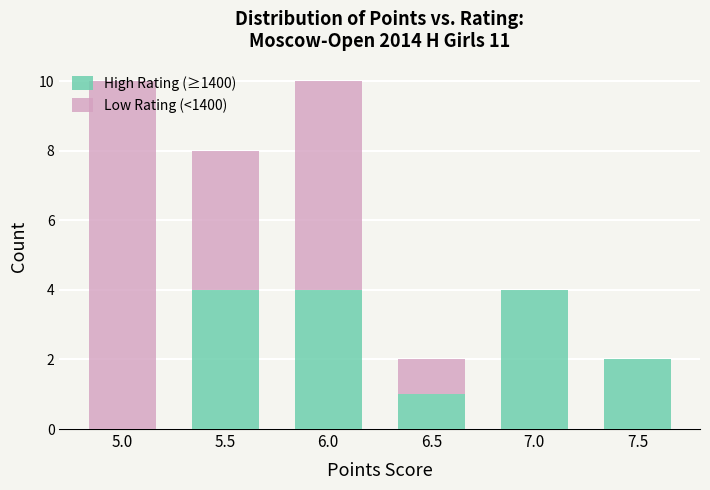

True or false: High Rating (≥1400) has a value of 3 at 7.0.

False